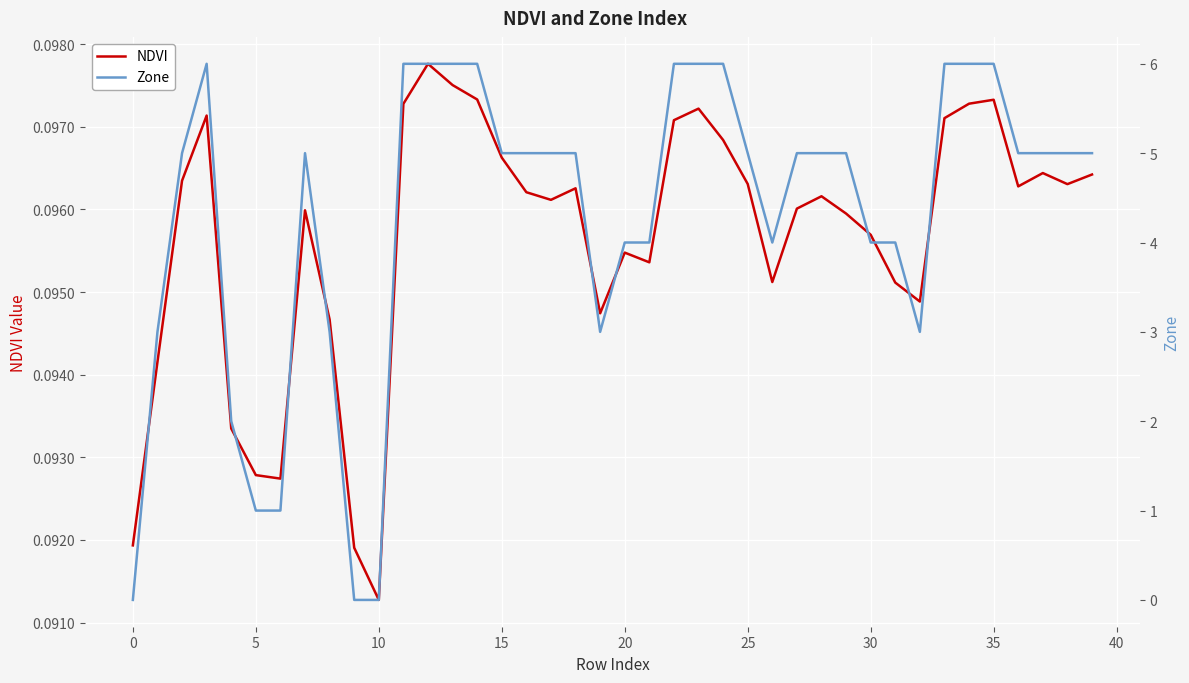

At which label is NDVI closest to 0?

10